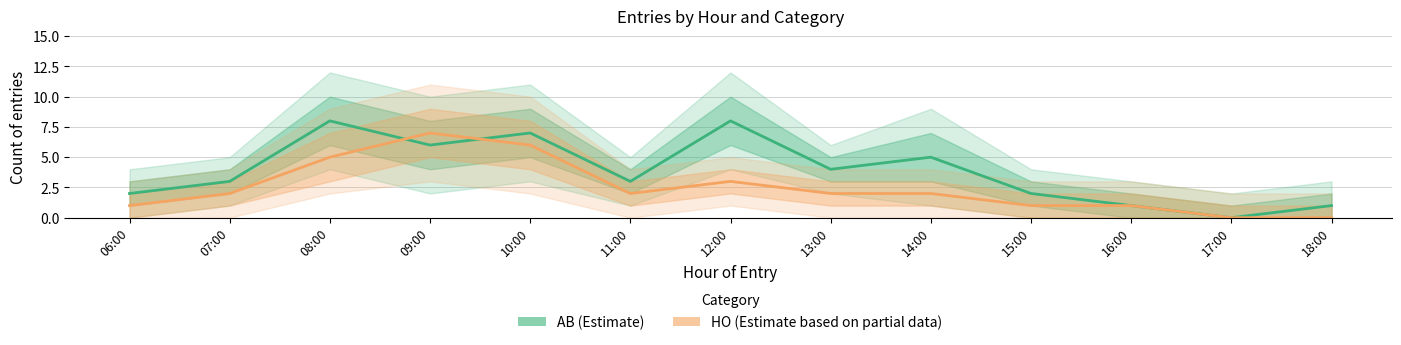

List the series in order of their overall mean, lowest first.

HO (Estimate based on partial data), AB (Estimate)